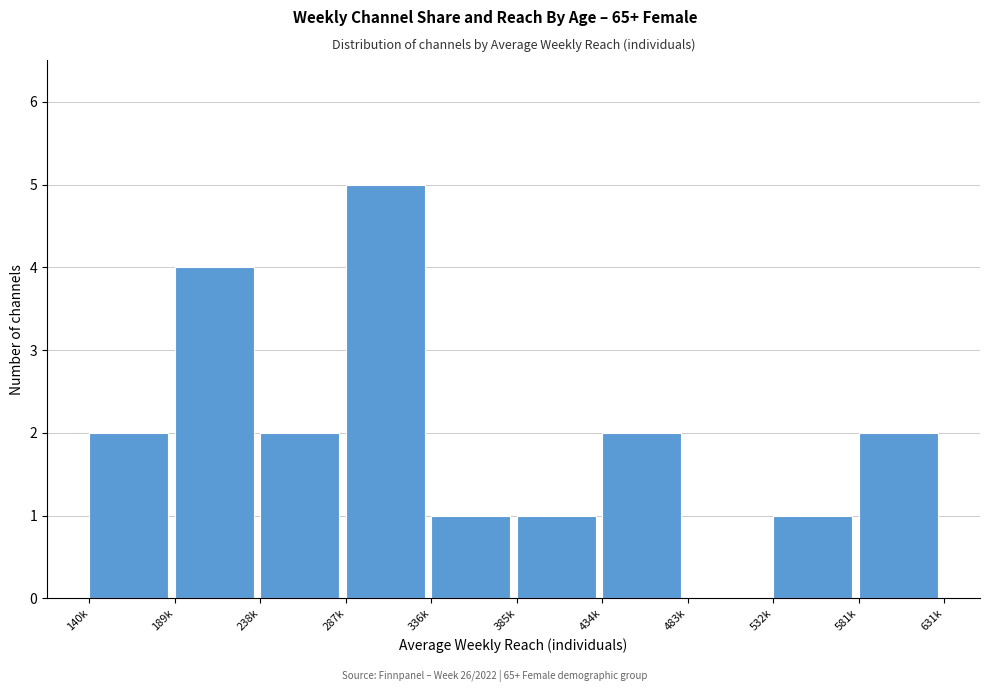

Reading left to right, list all the values displayed in this chart.

140k=2	189k=4	238k=2	287k=5	336k=1	385k=1	434k=2	483k=0	532k=1	581k=2